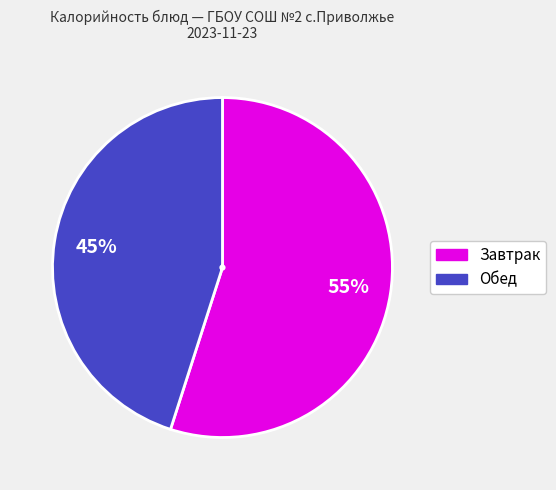

Is there a majority slice in this chart?

Yes